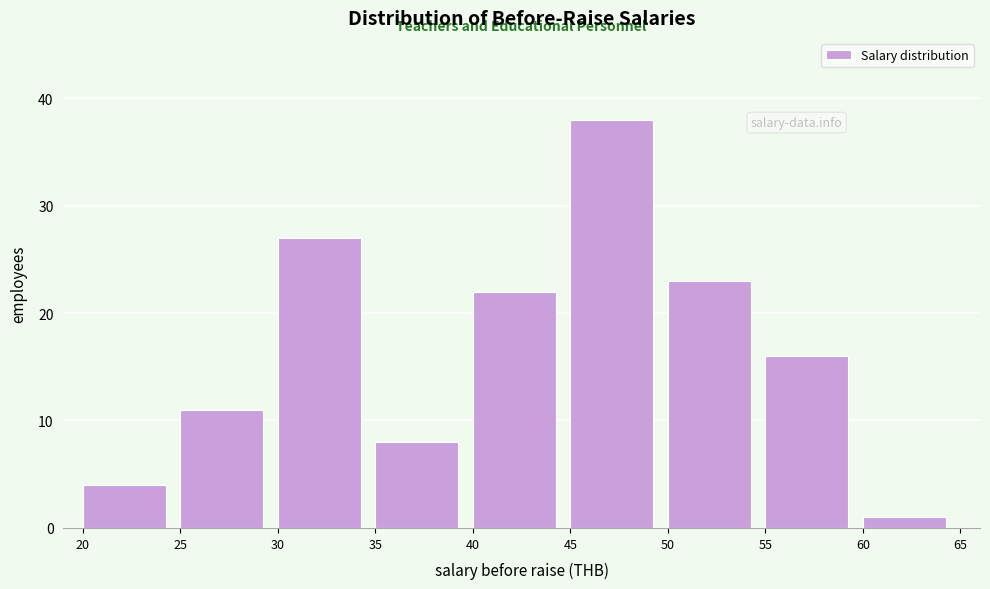

Reading right to left, extract all data points from this chart.

1	16	23	38	22	8	27	11	4